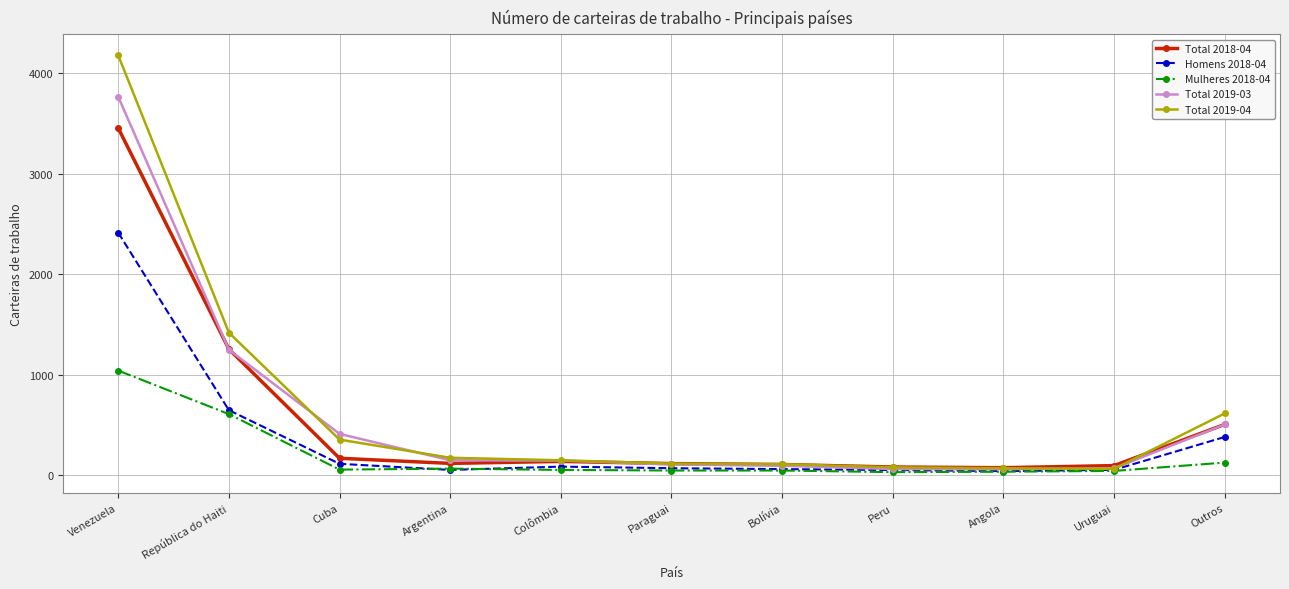

In Homens 2018-04, how many points are higher than both neighbors (excluding endpoints)?

1